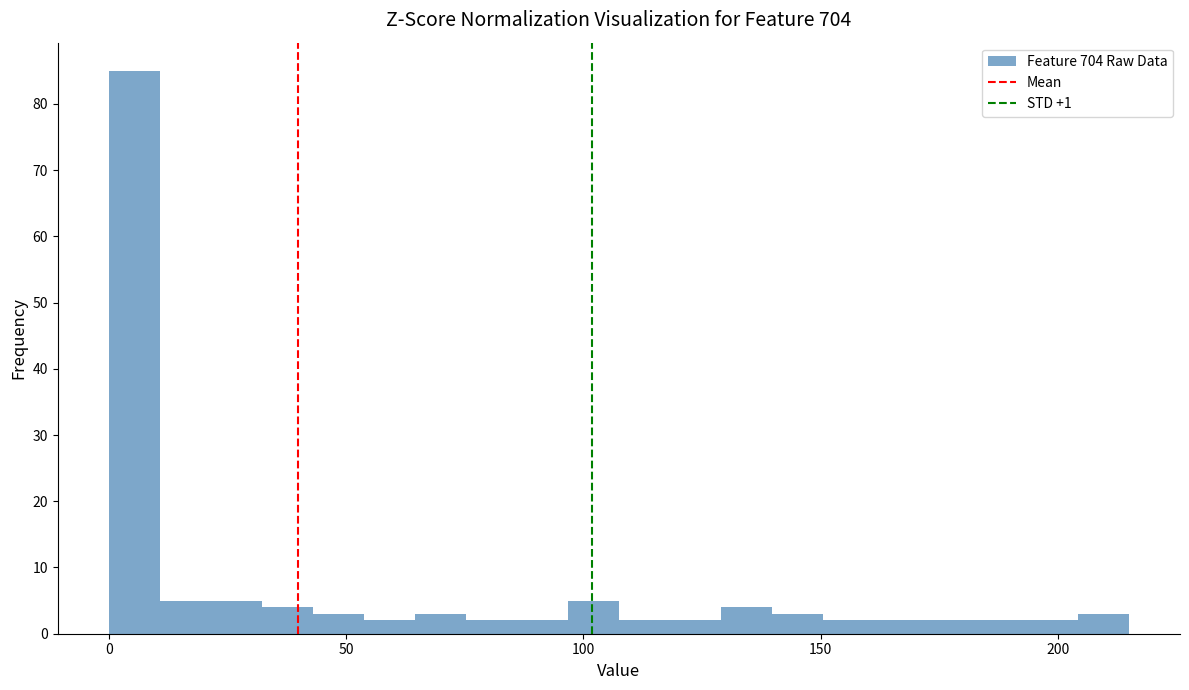

Read against the x-axis, roughly where is the centre of the tallest bar?

5